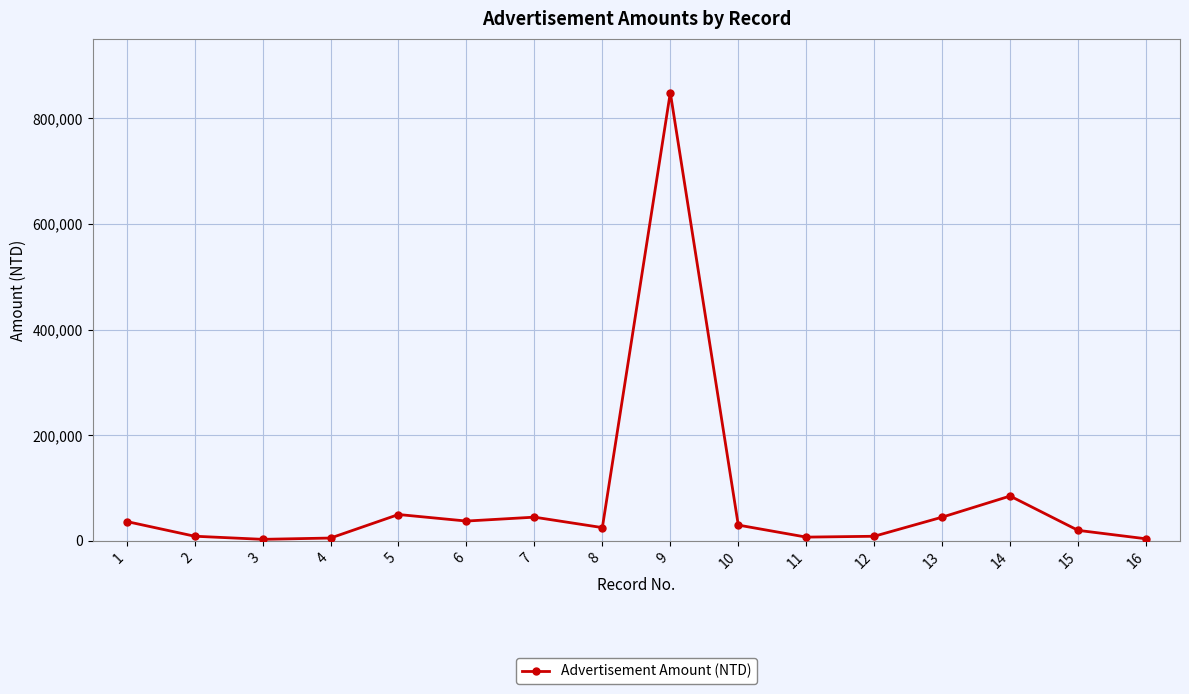

How many categories are shown in the chart?

16